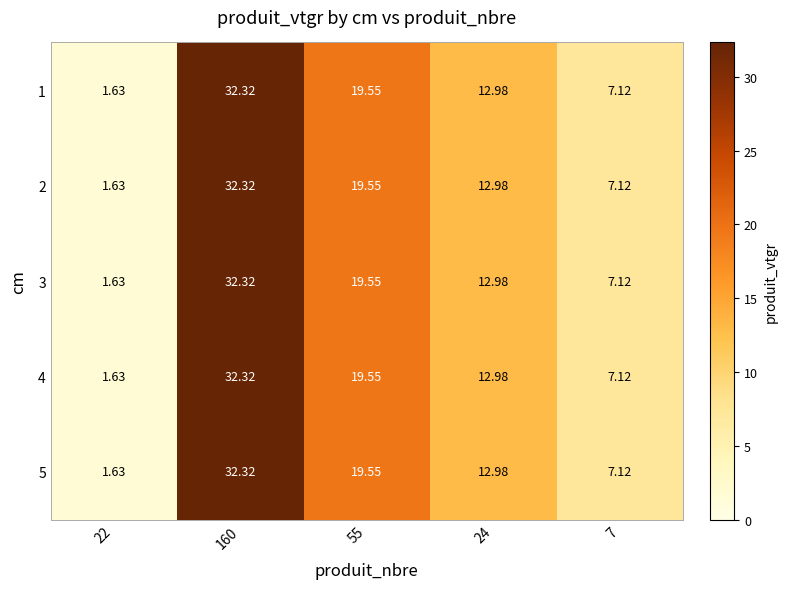

Is the value of 4 at 160 greater than the value of 2 at 55?

Yes